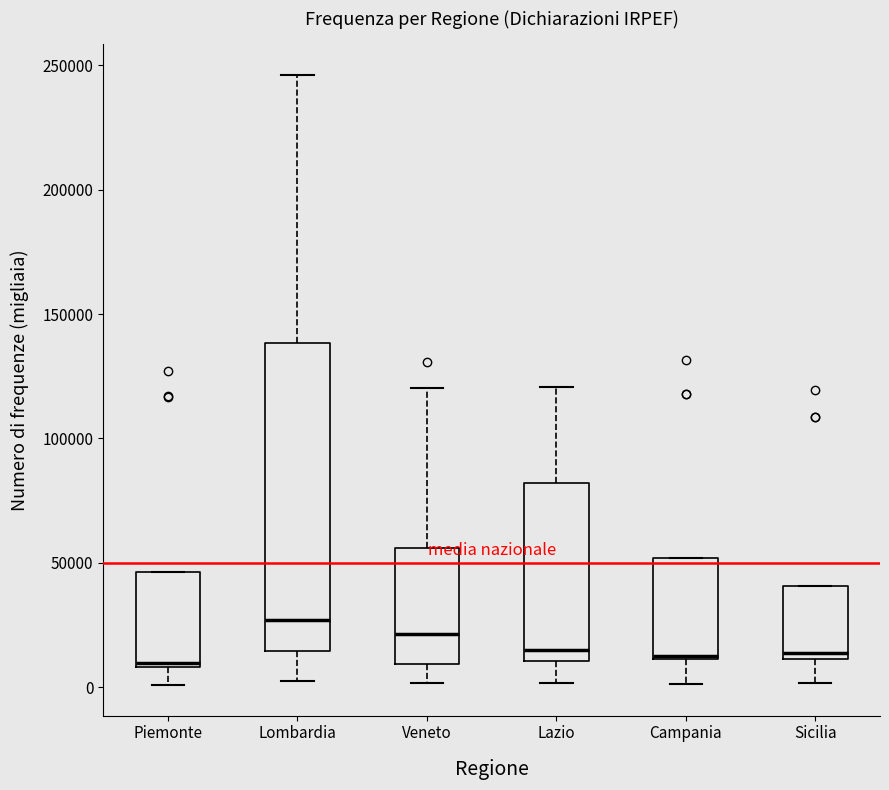

Reading left to right, transcribe this box plot: for each box, give where its median line is, the range the box spans, and where its two whiskers end, as read against the y-axis. The values are not printed on the chart, so give them approximately, as read against the axis.

Piemonte: median 10000 (just above the box's lower edge), box 10000 to 45000, whiskers 0 to 45000
Lombardia: median 25000, box 15000 to 140000, whiskers 5000 to 245000
Veneto: median 20000, box 10000 to 55000, whiskers 0 to 120000
Lazio: median 15000, box 10000 to 80000, whiskers 0 to 120000
Campania: median 15000, box 10000 to 50000, whiskers 0 to 50000
Sicilia: median 15000, box 10000 to 40000, whiskers 0 to 40000